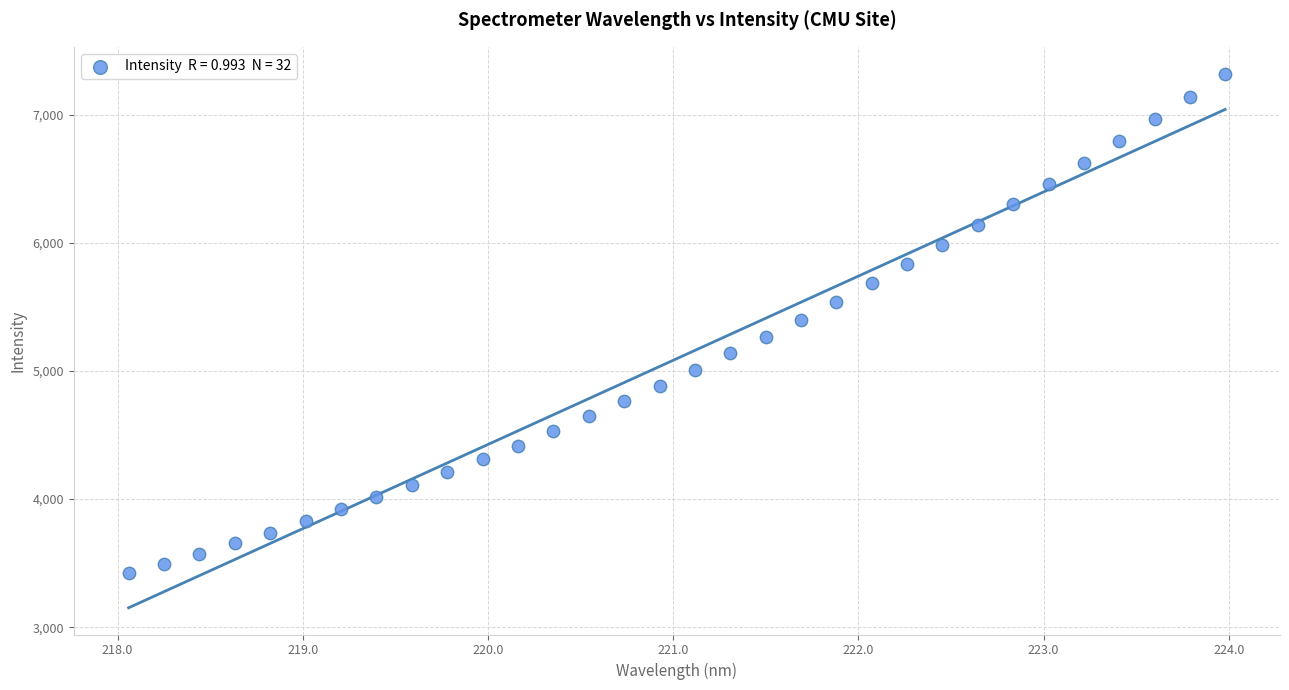

What is the range of X values (max minus min)?

5.9